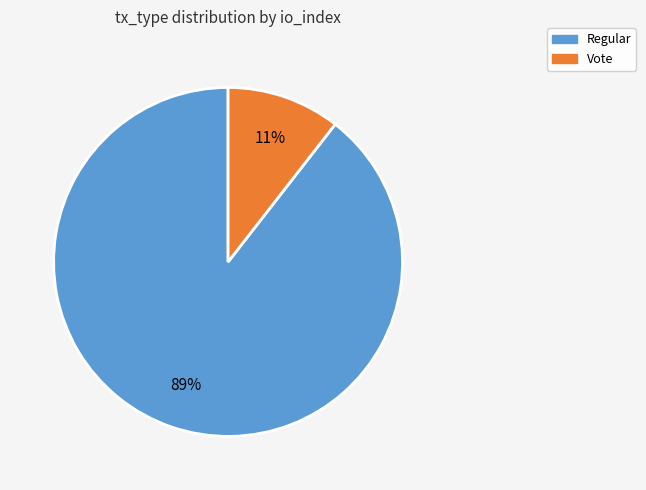

Do Regular and Vote together represent more than half of the pie?

Yes